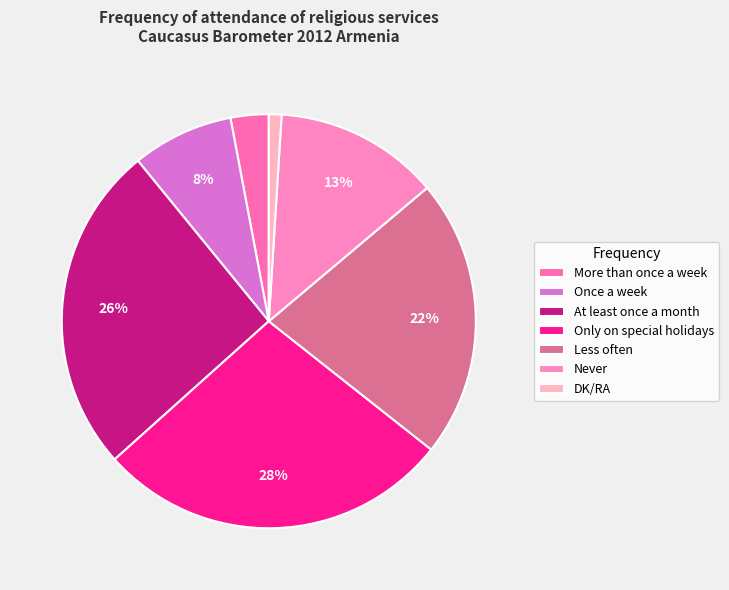

Is it true that Never is 13% of the pie?

True